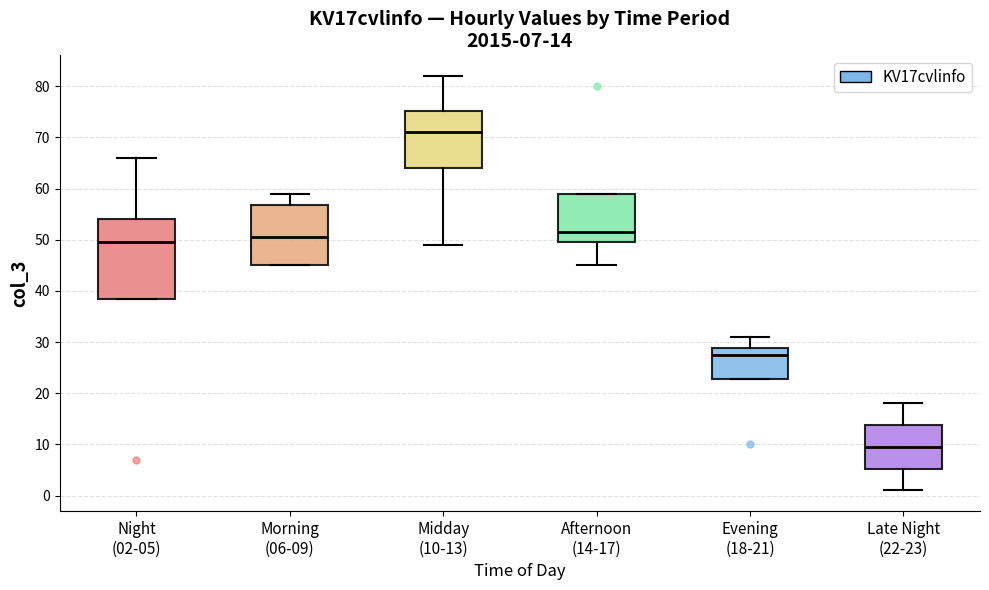

Comparing the boxes themselves (not the whiskers), which one is the tallest?

Night (02-05)